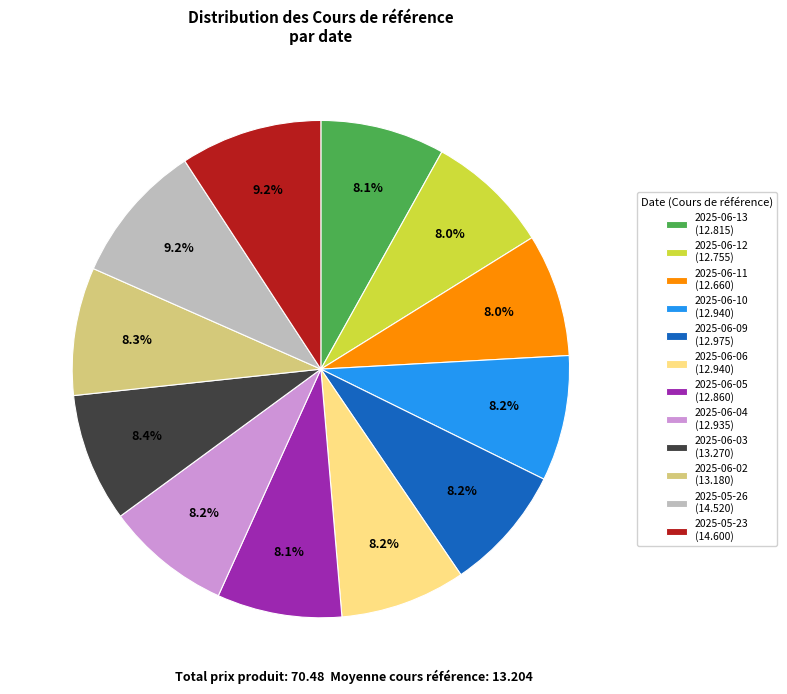

What percentage is NOT represented by 2025-06-03?

91.2%